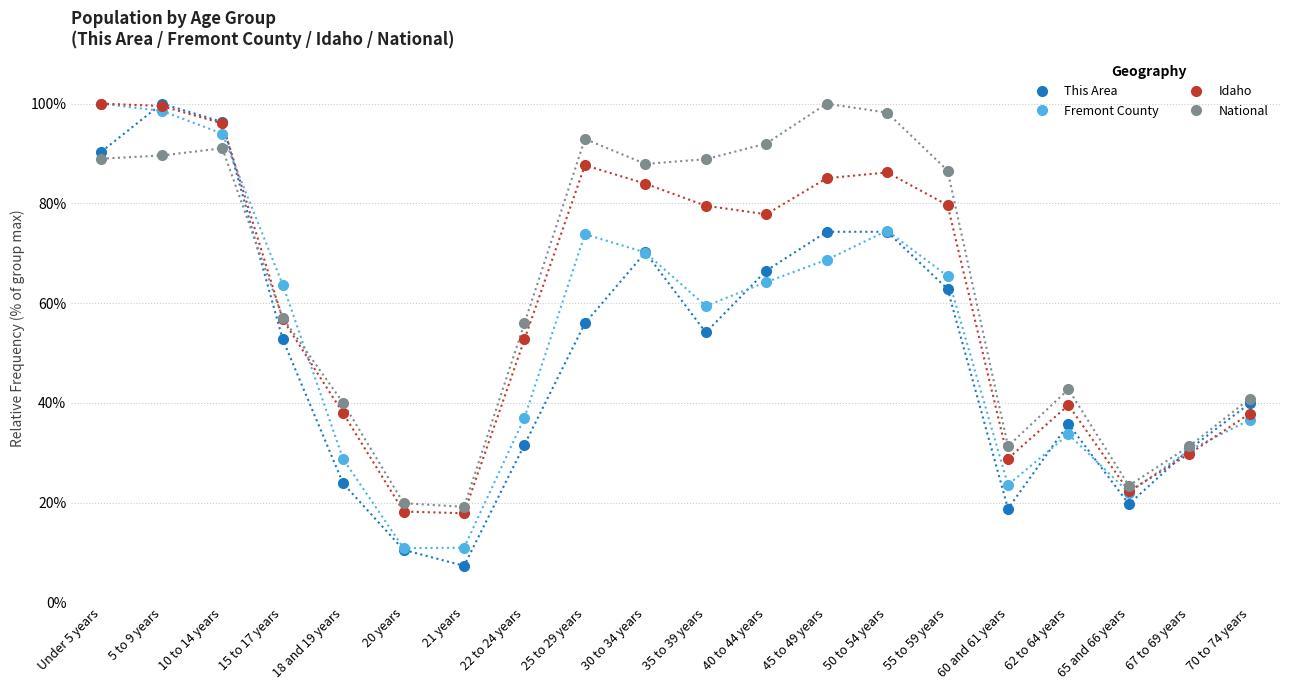

List the series in order of their overall mean, lowest first.

This Area, Fremont County, Idaho, National